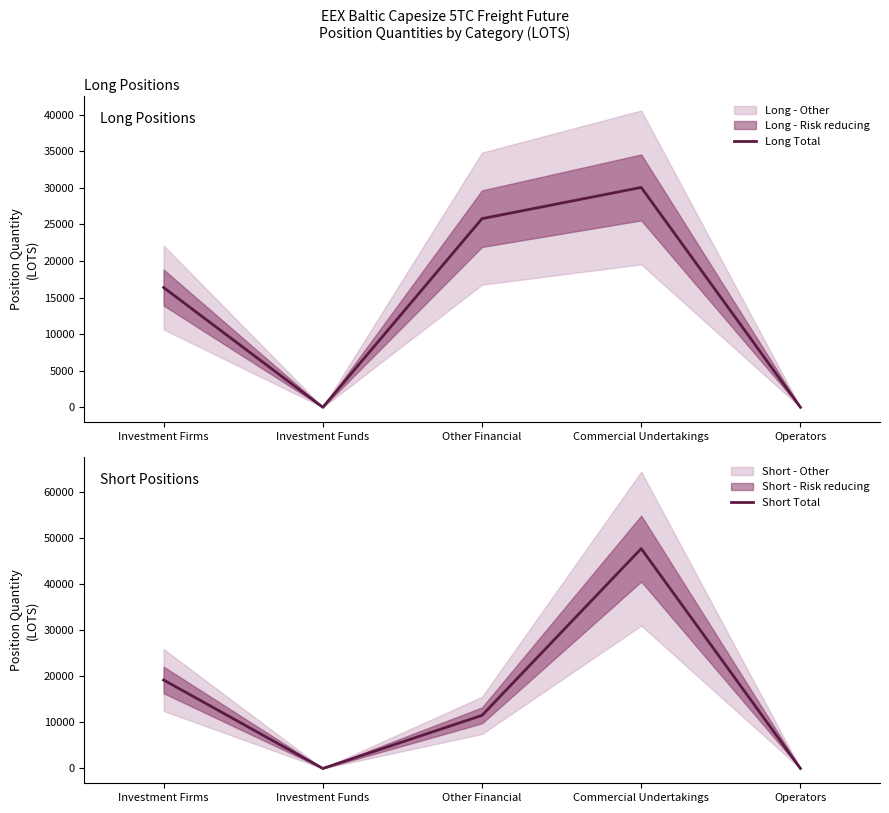

Which series changed the most between Investment Firms and Operators?

Short Total